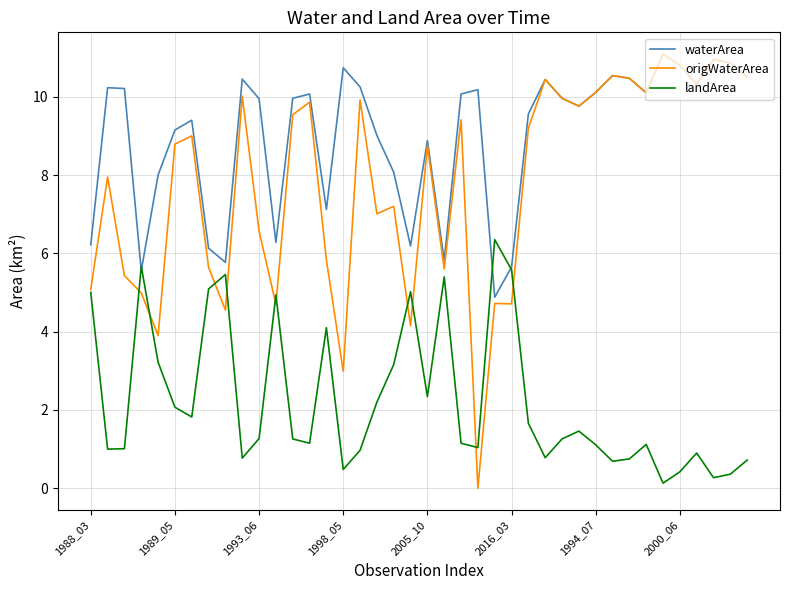

What is the lowest value of the waterArea series?

4.9